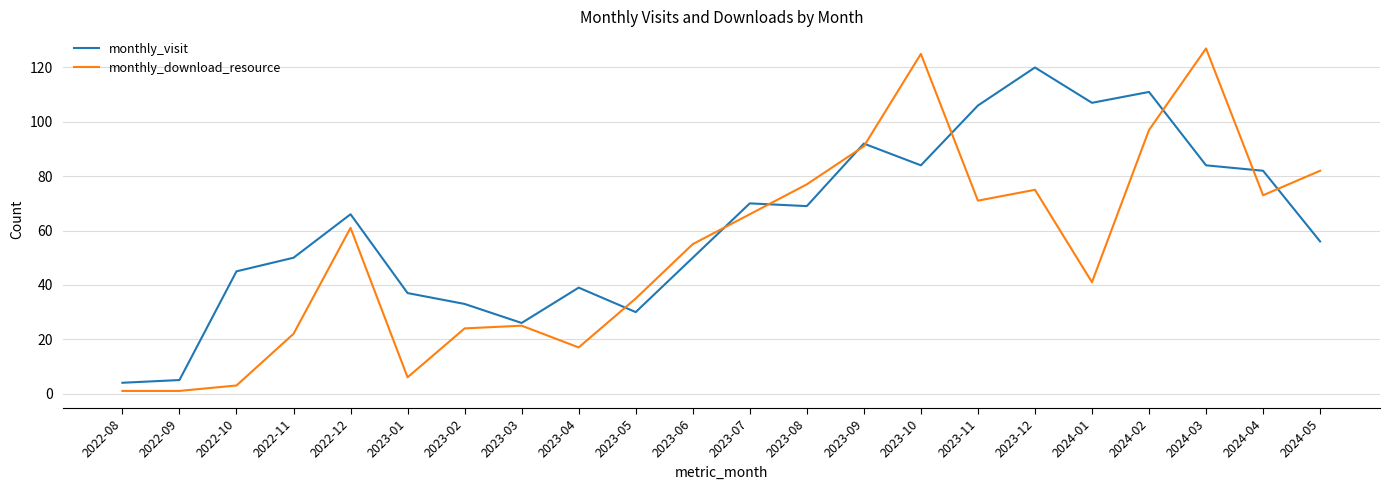

Rank the series by their maximum value, from lowest to highest.

monthly_visit, monthly_download_resource